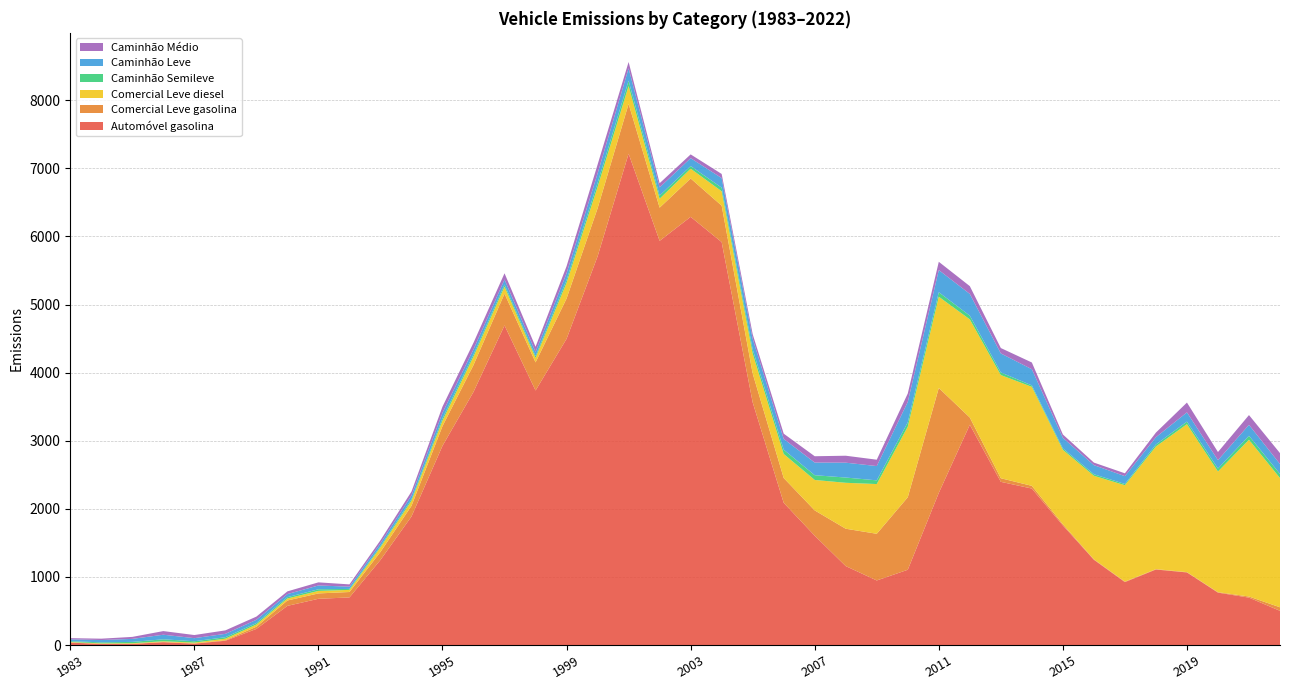

Reading left to right, extract all data points from this chart.

Automóvel gasolina: 1983=35.1	1984=16.2	1985=16.1	1986=41.0	1987=19.6	1988=62.7	1989=236.4	1990=575.1	1991=678.9	1992=699.1	1993=1249.4	1994=1887.8	1995=2925.7	1996=3718.1	1997=4694.2	1998=3738.1	1999=4497.5	2000=5708.0	2001=7215.9	2002=5936.0	2003=6288.5	2004=5917.9	2005=3563.5	2006=2088.6	2007=1605.7	2008=1159.2	2009=948.1	2010=1105.3	2011=2234.7	2012=3235.3	2013=2396.6	2014=2298.0	2015=1756.1	2016=1252.1	2017=924.0	2018=1109.0	2019=1065.9	2020=769.3	2021=696.1	2022=502.1
Comercial Leve gasolina: 1983=2.4	1984=1.4	1985=1.8	1986=4.2	1987=4.3	1988=8.3	1989=32.4	1990=79.0	1991=78.8	1992=79.6	1993=117.5	1994=155.9	1995=289.3	1996=394.4	1997=466.3	1998=413.0	1999=591.8	2000=706.4	2001=731.8	2002=487.2	2003=563.6	2004=535.1	2005=424.4	2006=364.6	2007=371.2	2008=548.8	2009=685.6	2010=1065.0	2011=1540.5	2012=105.7	2013=52.9	2014=39.7	2015=18.1	2016=6.9	2017=7.5	2018=5.4	2019=4.9	2020=6.8	2021=16.3	2022=52.0
Comercial Leve diesel: 1983=6.7	1984=7.3	1985=8.9	1986=9.9	1987=12.1	1988=22.2	1989=32.5	1990=29.6	1991=37.1	1992=31.0	1993=68.3	1994=74.0	1995=81.0	1996=124.4	1997=101.6	1998=65.2	1999=230.0	2000=313.1	2001=262.5	2002=131.6	2003=144.0	2004=211.3	2005=291.9	2006=352.6	2007=447.2	2008=674.6	2009=730.3	2010=1036.7	2011=1340.3	2012=1441.5	2013=1515.4	2014=1454.2	2015=1092.7	2016=1226.6	2017=1415.3	2018=1802.0	2019=2172.8	2020=1772.3	2021=2302.2	2022=1898.2
Caminhão Semileve: 1983=11.9	1984=14.5	1985=19.0	1986=28.9	1987=19.4	1988=21.3	1989=20.7	1990=19.4	1991=23.9	1992=14.2	1993=17.9	1994=23.7	1995=34.3	1996=31.9	1997=31.7	1998=26.9	1999=42.5	2000=59.4	2001=78.0	2002=45.4	2003=38.3	2004=53.0	2005=61.5	2006=63.5	2007=70.0	2008=77.2	2009=54.4	2010=63.8	2011=66.2	2012=54.5	2013=38.3	2014=21.2	2015=20.7	2016=22.6	2017=18.0	2018=28.7	2019=37.6	2020=44.0	2021=58.5	2022=60.0
Caminhão Leve: 1983=27.8	1984=33.9	1985=44.4	1986=67.3	1987=45.4	1988=49.8	1989=48.4	1990=45.2	1991=55.8	1992=33.2	1993=41.8	1994=55.3	1995=80.1	1996=74.4	1997=74.1	1998=62.8	1999=99.2	2000=138.7	2001=181.9	2002=120.8	2003=116.2	2004=140.8	2005=156.8	2006=157.3	2007=185.8	2008=218.2	2009=209.9	2010=299.7	2011=325.0	2012=319.4	2013=279.5	2014=237.3	2015=155.3	2016=133.5	2017=115.3	2018=107.3	2019=135.8	2020=122.9	2021=160.6	2022=145.8
Caminhão Médio: 1983=17.0	1984=19.9	1985=29.2	1986=53.3	1987=45.8	1988=50.8	1989=46.9	1990=39.8	1991=45.8	1992=33.4	1993=43.6	1994=57.1	1995=90.9	1996=96.8	1997=91.9	1998=74.4	1999=102.4	2000=130.6	2001=92.7	2002=61.6	2003=55.3	2004=60.4	2005=66.7	2006=77.6	2007=92.6	2008=102.2	2009=93.6	2010=123.7	2011=121.7	2012=114.2	2013=79.0	2014=99.0	2015=49.3	2016=37.6	2017=41.6	2018=67.7	2019=143.7	2020=119.1	2021=143.6	2022=160.2